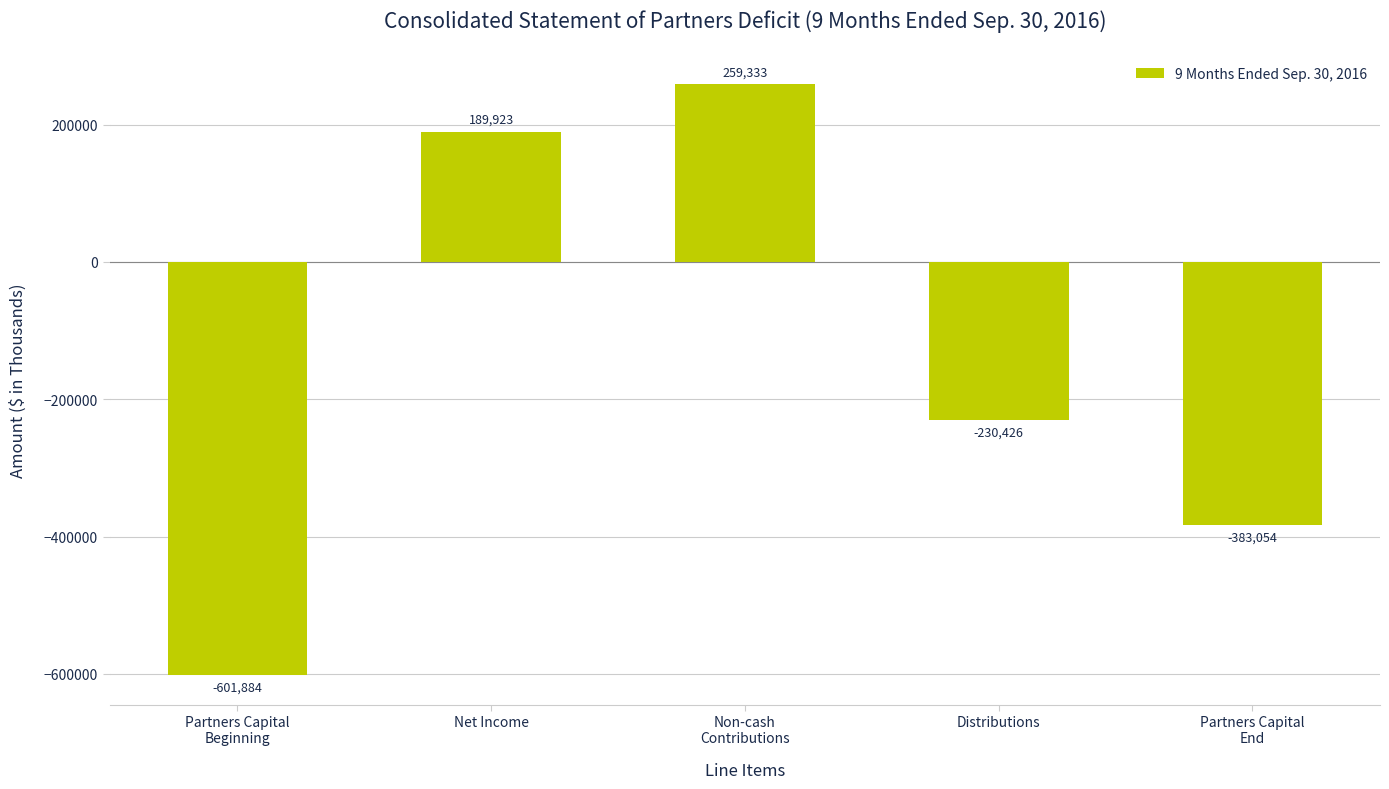

List the labels in order of value, smallest first.

Partners Capital
Beginning, Partners Capital
End, Distributions, Net Income, Non-cash
Contributions